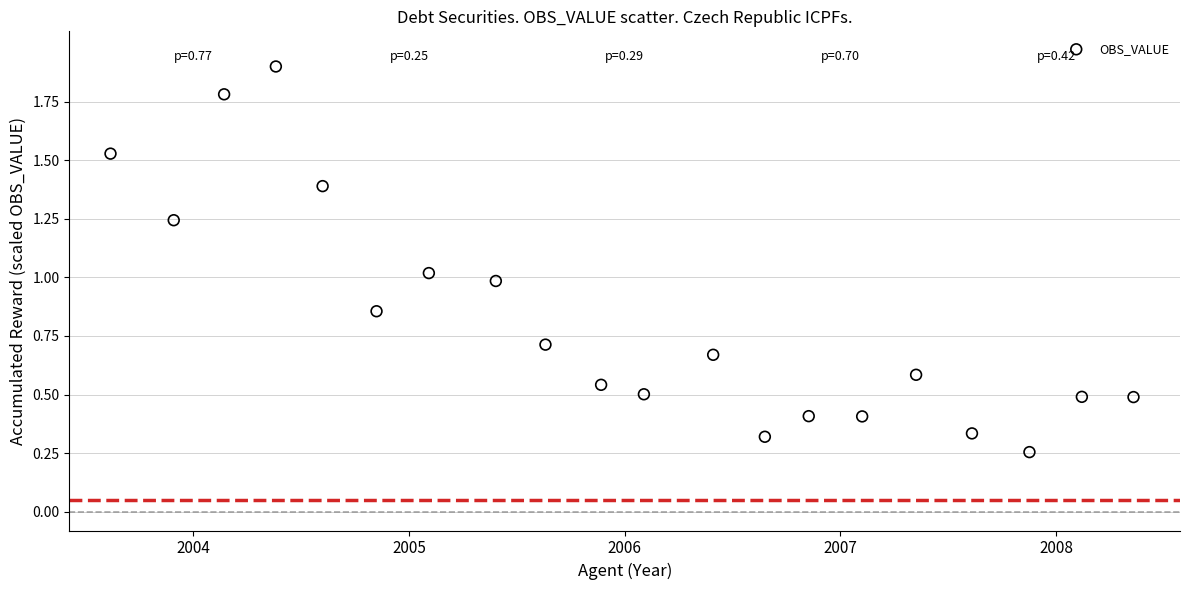

What is the range of X values (max minus min)?

19.0